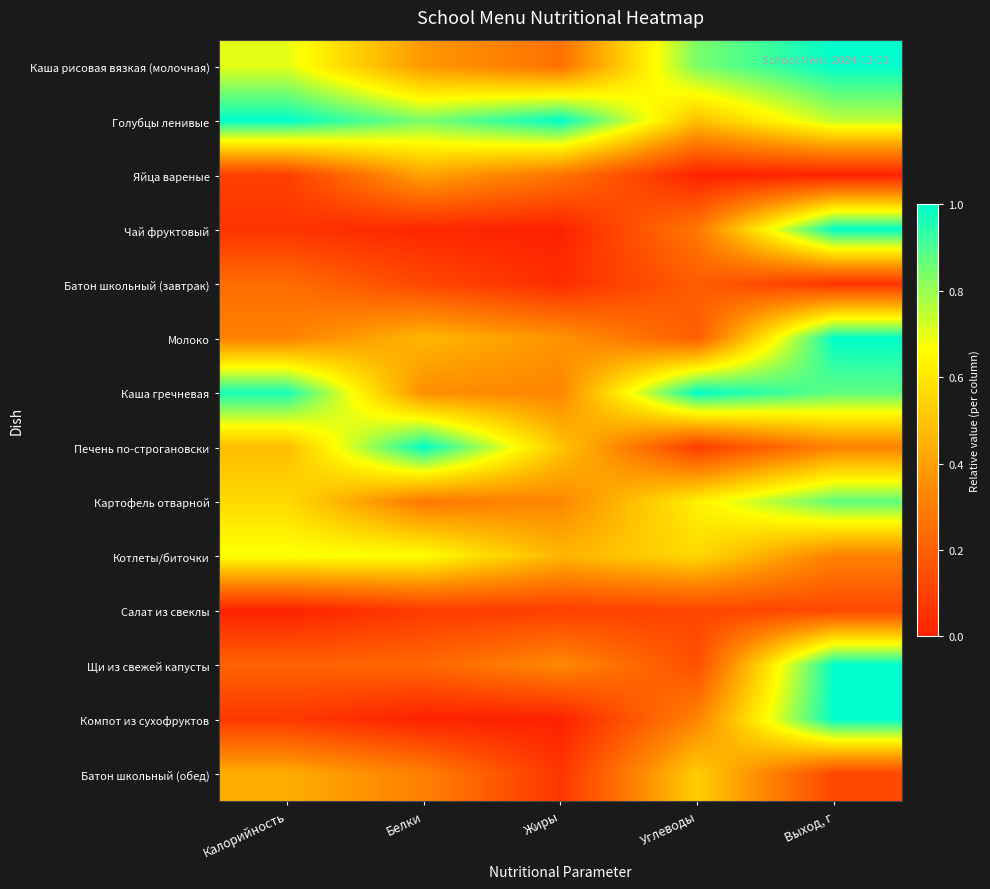

Reading left to right, transcribe all the data shown in this chart.

Каша рисовая вязкая (молочная): Калорийность=0.7	Белки=0.4	Жиры=0.3	Углеводы=0.8	Выход, г=1.0
Голубцы ленивые: Калорийность=1.0	Белки=0.8	Жиры=1.0	Углеводы=0.5	Выход, г=0.8
Яйца вареные: Калорийность=0.1	Белки=0.4	Жиры=0.3	Углеводы=0.0	Выход, г=0.0
Чай фруктовый: Калорийность=0.1	Белки=0.0	Жиры=0.0	Углеводы=0.3	Выход, г=1.0
Батон школьный (завтрак): Калорийность=0.2	Белки=0.1	Жиры=0.0	Углеводы=0.2	Выход, г=0.1
Молоко: Калорийность=0.3	Белки=0.5	Жиры=0.4	Углеводы=0.2	Выход, г=1.0
Каша гречневая: Калорийность=1.0	Белки=0.3	Жиры=0.3	Углеводы=1.0	Выход, г=0.9
Печень по-строгановски: Калорийность=0.5	Белки=1.0	Жиры=0.5	Углеводы=0.1	Выход, г=0.3
Картофель отварной: Калорийность=0.6	Белки=0.3	Жиры=0.3	Углеводы=0.6	Выход, г=0.9
Котлеты/биточки: Калорийность=0.7	Белки=0.7	Жиры=0.5	Углеводы=0.6	Выход, г=0.3
Салат из свеклы: Калорийность=0.0	Белки=0.1	Жиры=0.1	Углеводы=0.1	Выход, г=0.1
Щи из свежей капусты: Калорийность=0.2	Белки=0.2	Жиры=0.3	Углеводы=0.1	Выход, г=1.0
Компот из сухофруктов: Калорийность=0.1	Белки=0.0	Жиры=0.0	Углеводы=0.3	Выход, г=1.0
Батон школьный (обед): Калорийность=0.4	Белки=0.3	Жиры=0.1	Углеводы=0.5	Выход, г=0.1